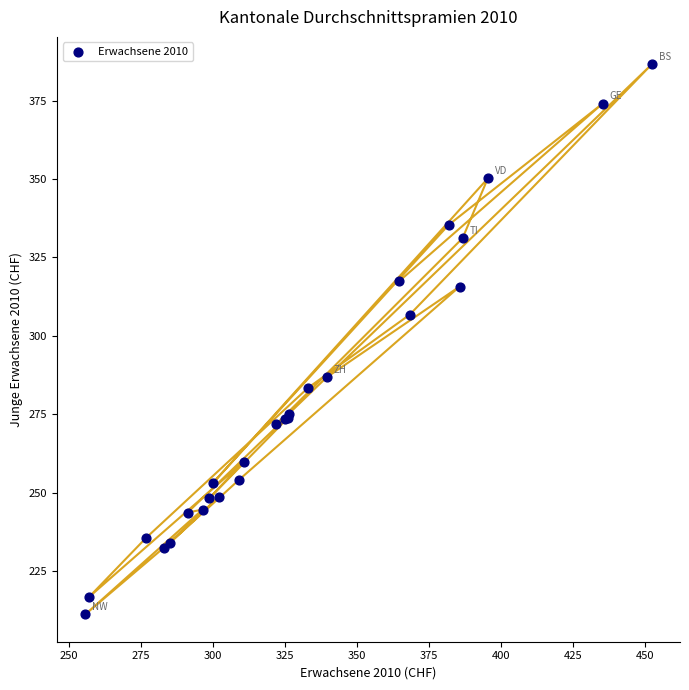

What Y value in the scatter plot is closest to 298?

306.8